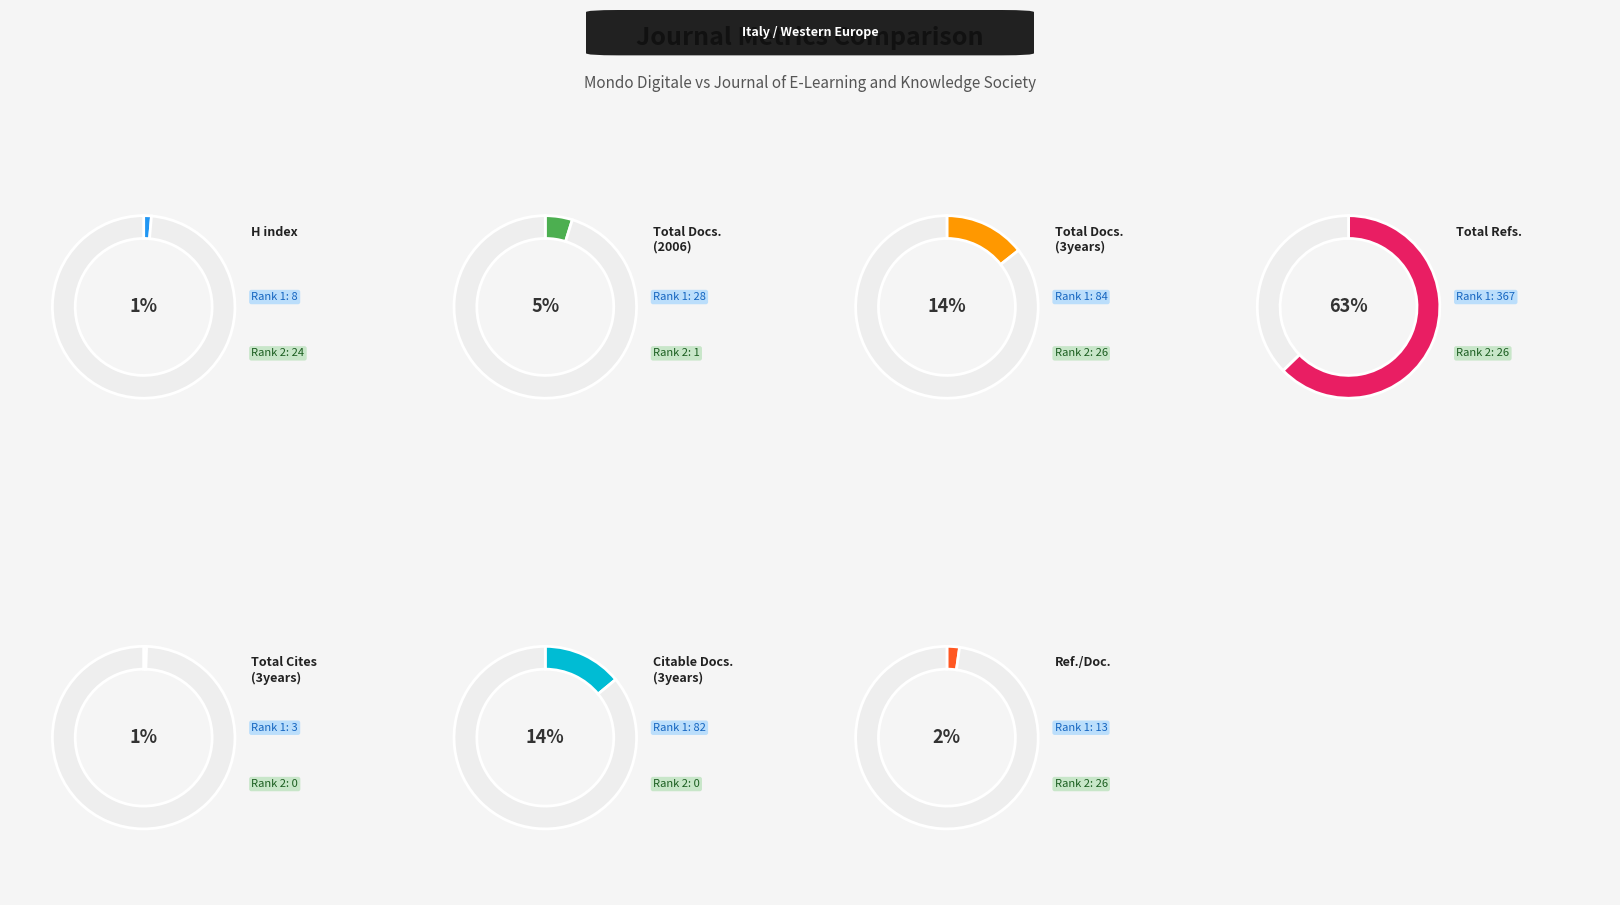

What percentage is the Total Docs. (2006) slice, to the nearest percent?

5%